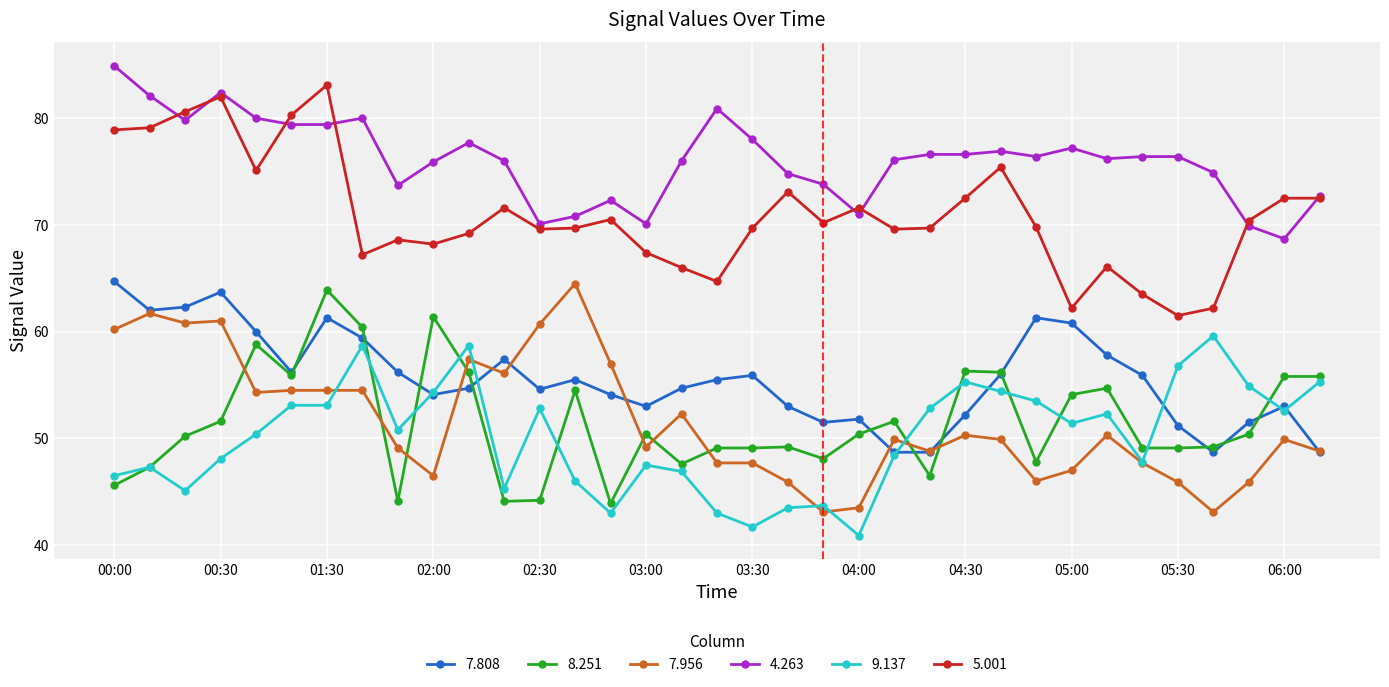

What is the greatest value displayed?

84.9